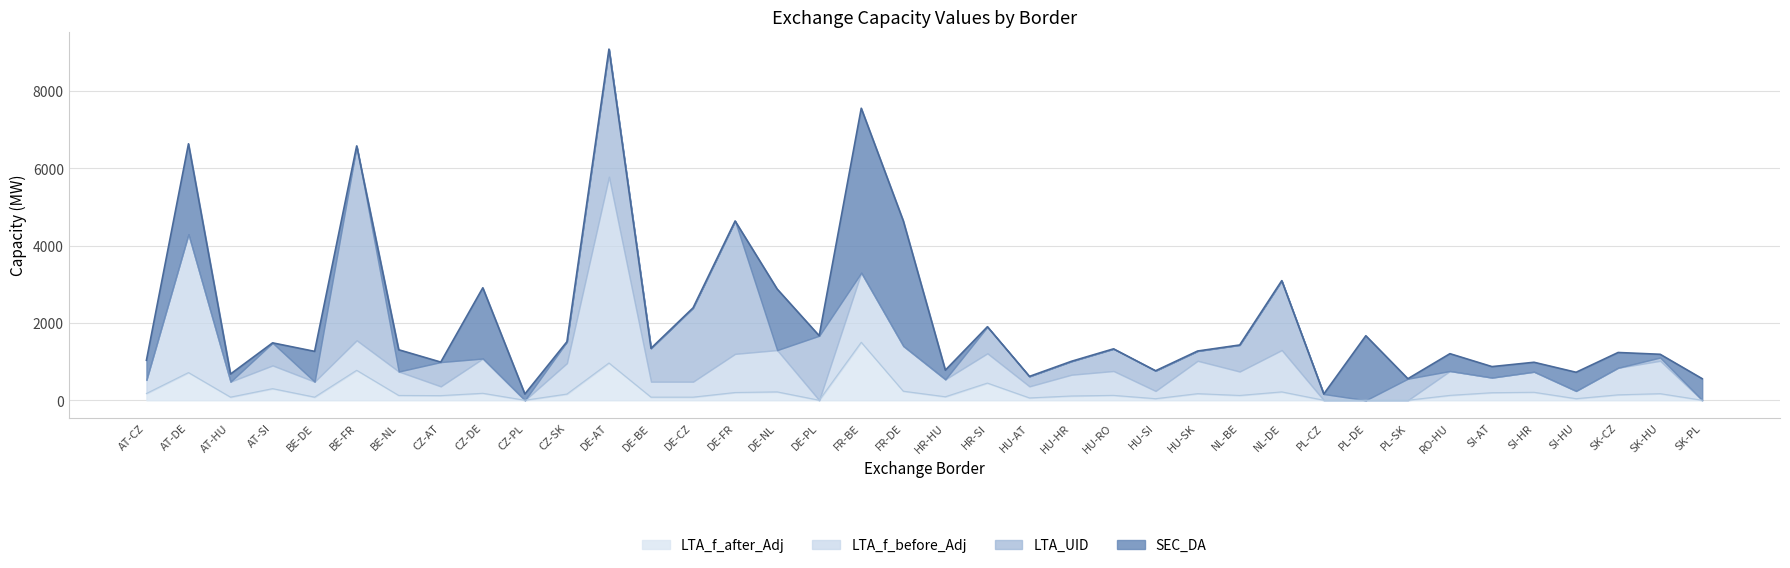

Reading left to right, extract all data points from this chart.

SEC_DA: 509.7	2340.6	198.2	0.0	784.6	0.0	563.5	0.0	1831.0	161.8	0.0	0.0	0.0	0.0	0.0	1580.9	0.0	4256.4	3239.1	238.1	0.0	0.0	0.0	0.0	0.0	0.0	0.0	0.0	0.0	1669.2	0.0	448.7	285.4	245.5	483.7	395.6	84.1	557.4
LTA_UID: 0.0	0.0	0.0	585.0	0.0	5031.0	0.0	629.0	0.0	0.0	555.0	3304.0	864.0	1911.0	3439.0	0.0	1669.0	0.0	0.0	0.0	689.0	258.0	348.0	574.0	523.0	254.0	687.0	1797.0	161.0	0.0	557.0	0.0	0.0	0.0	0.0	0.0	85.0	0.0
LTA_f_before_Adj: 350.0	3580.0	400.0	600.0	400.0	775.0	619.0	239.0	899.0	0.0	799.0	4819.0	400.0	400.0	1000.0	1081.0	0.0	1800.0	1169.0	450.0	769.0	299.0	550.0	630.0	200.0	850.0	619.0	1081.0	0.0	0.0	0.0	630.0	390.0	531.0	200.0	700.0	850.0	0.0
LTA_f_after_Adj: 175.0	716.0	80.0	300.0	80.0	775.0	123.8	119.5	179.8	0.0	159.8	963.8	80.0	80.0	200.0	216.2	0.0	1500.0	233.8	90.0	444.0	59.8	110.0	126.0	40.0	170.0	123.8	216.2	0.0	0.0	0.0	126.0	195.0	206.0	40.0	140.0	170.0	0.0